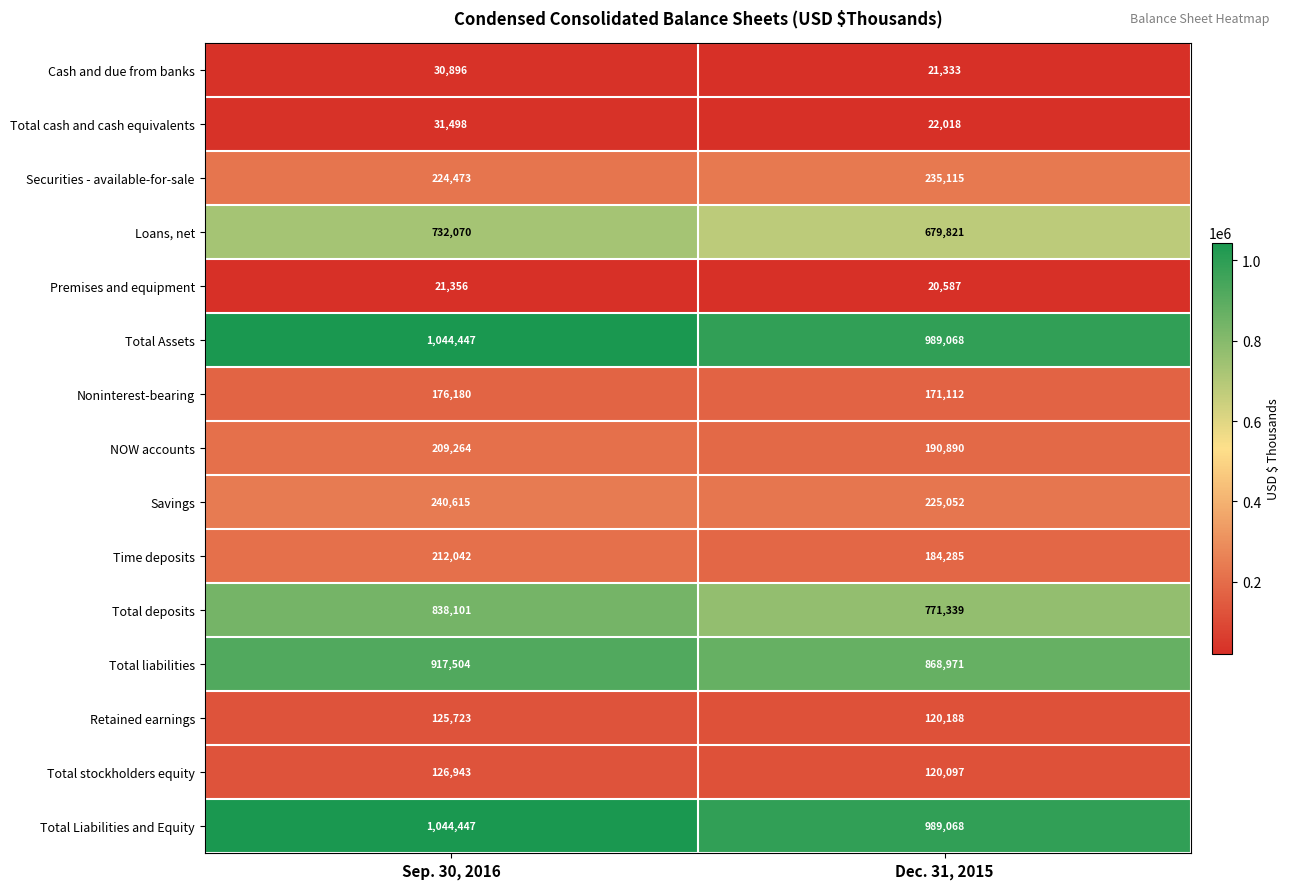

True or false: Premises and equipment has a value of 34428 at Sep. 30, 2016.

False